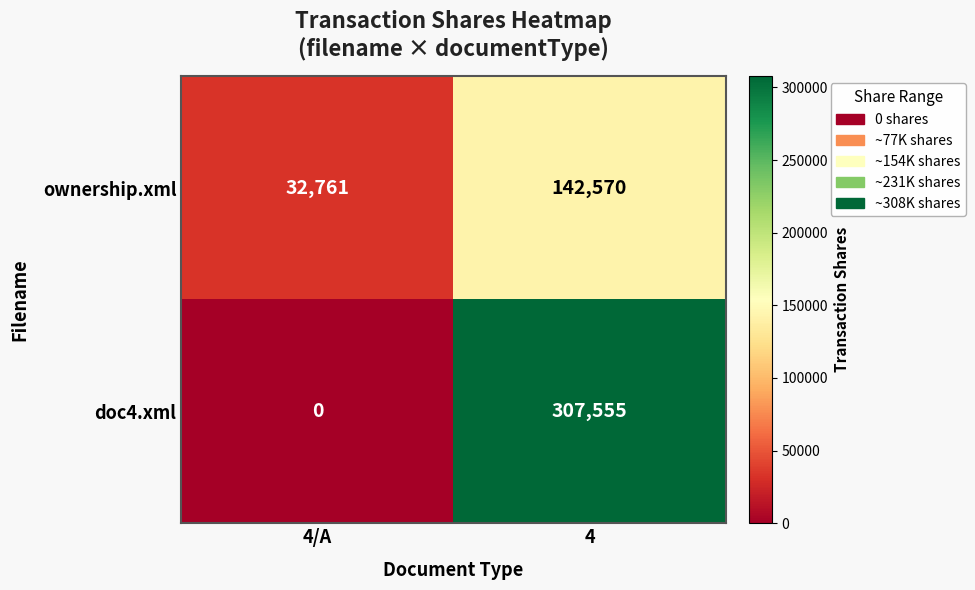

How many series are shown in this chart?

2